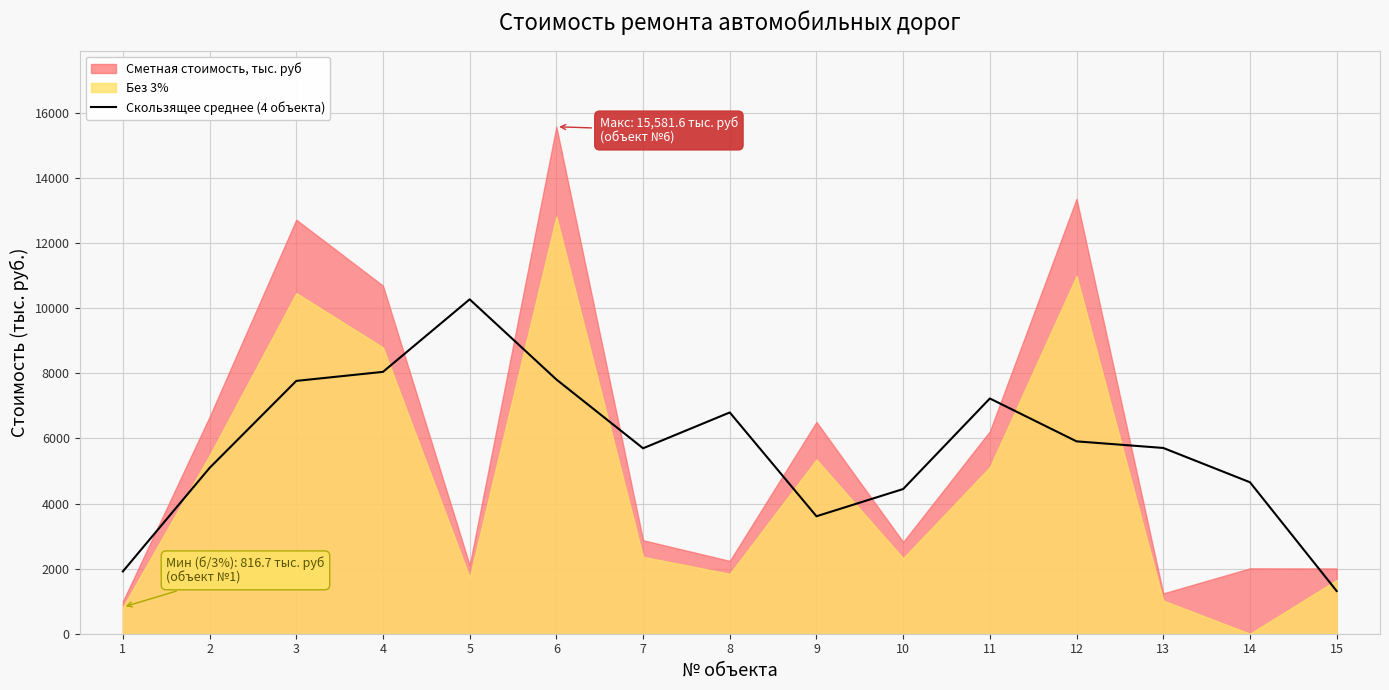

Reading right to left, extract all data points from this chart.

15=1313.3	14=4655.1	13=5709.3	12=5912.1	11=7229.4	10=4447.1	9=3609.9	8=6800.2	7=5699.2	6=7813.8	5=10276.4	4=8047.8	3=7770.0	2=5095.9	1=1915.0